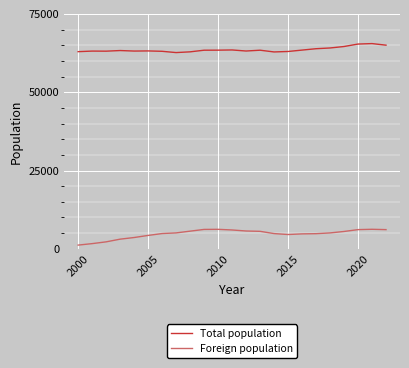

What are all the series names shown in the legend?

Total population, Foreign population